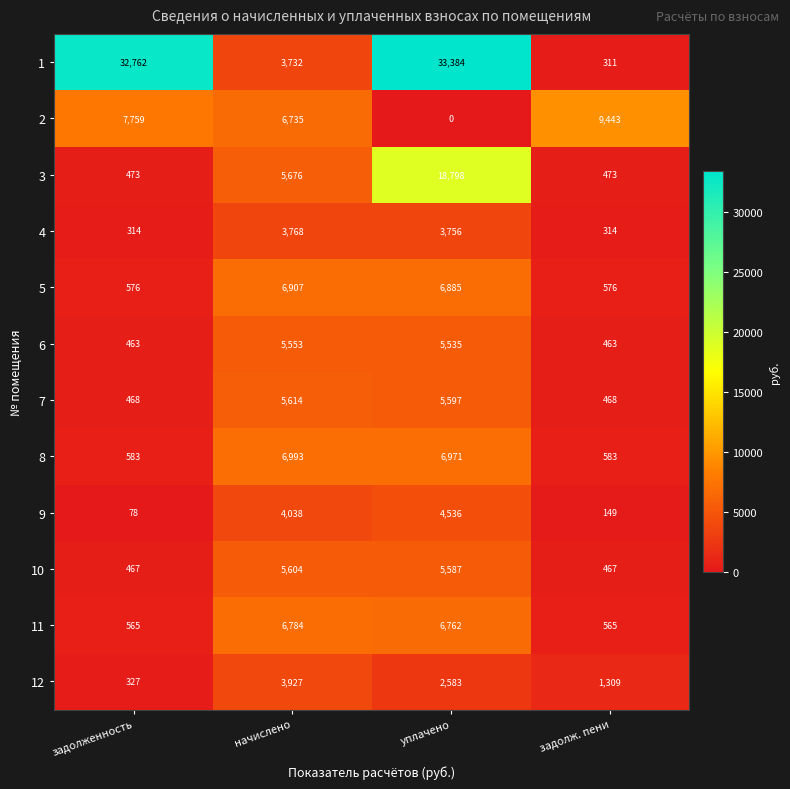

Is it true that 6 equals 8564 at начислено?

False